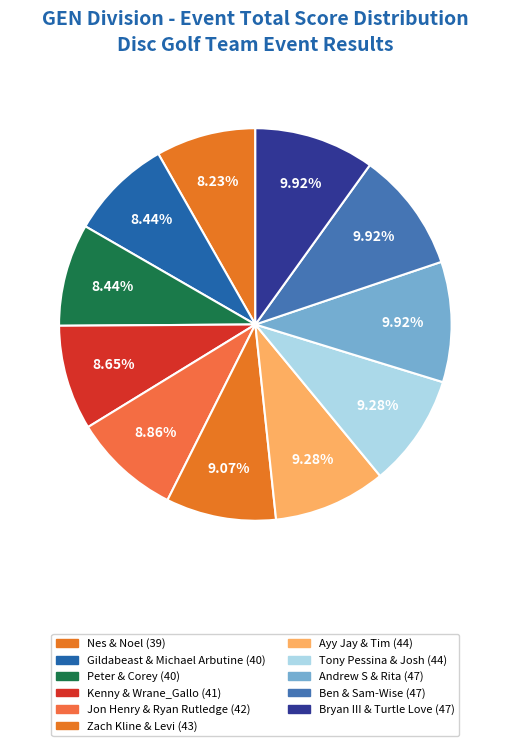

True or false: Gildabeast & Michael Arbutine accounts for 8% of the total.

True